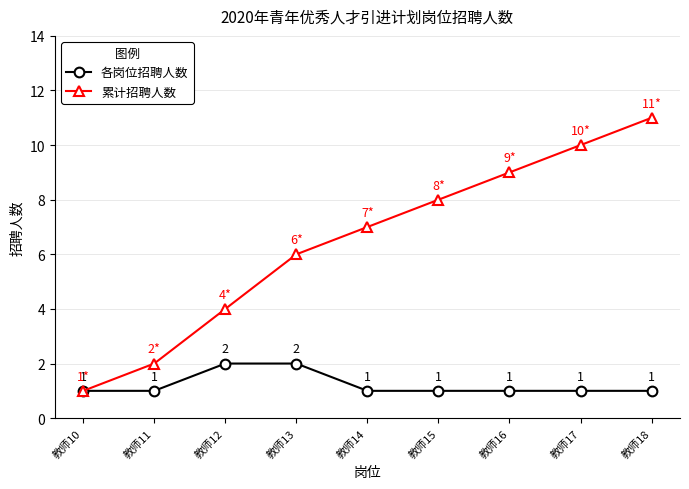

What is the sum of all 各岗位招聘人数 values?

11